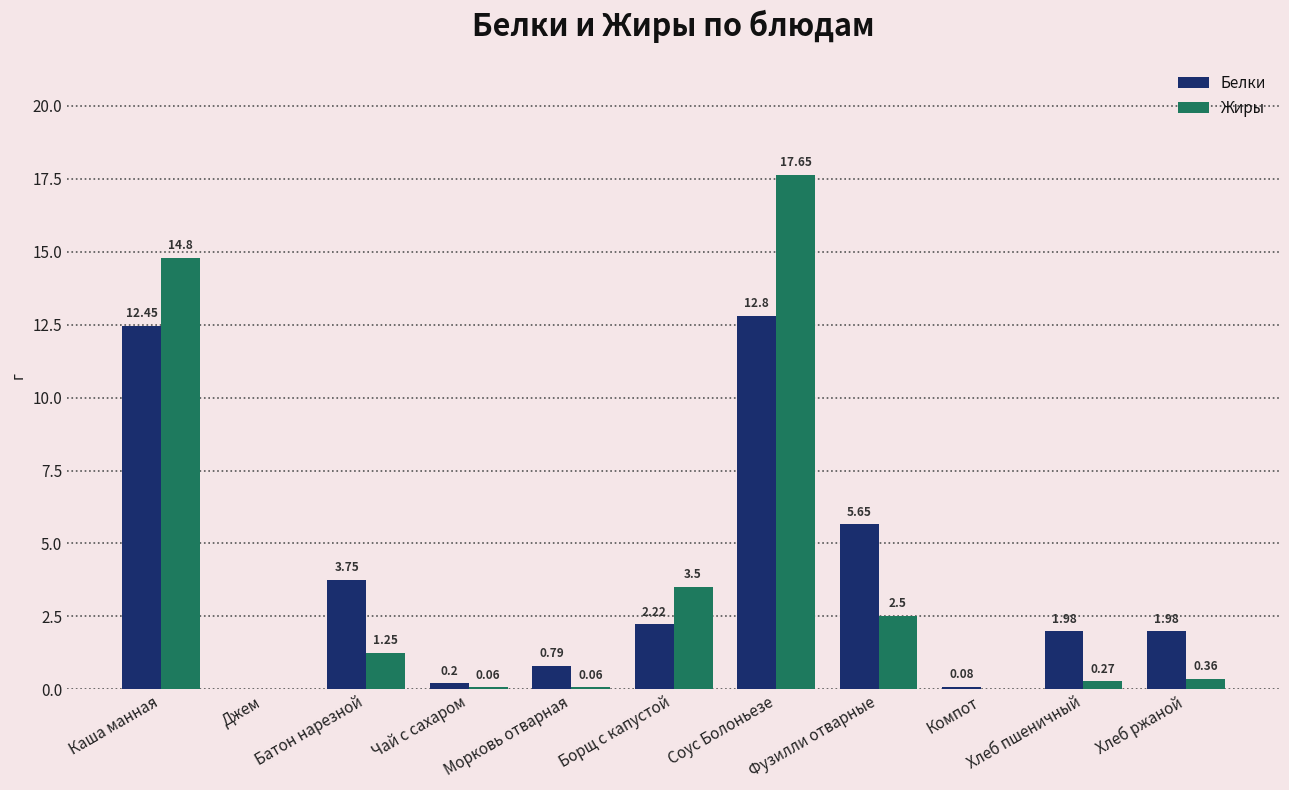

Where is Белки nearest to the value 6?

Фузилли отварные